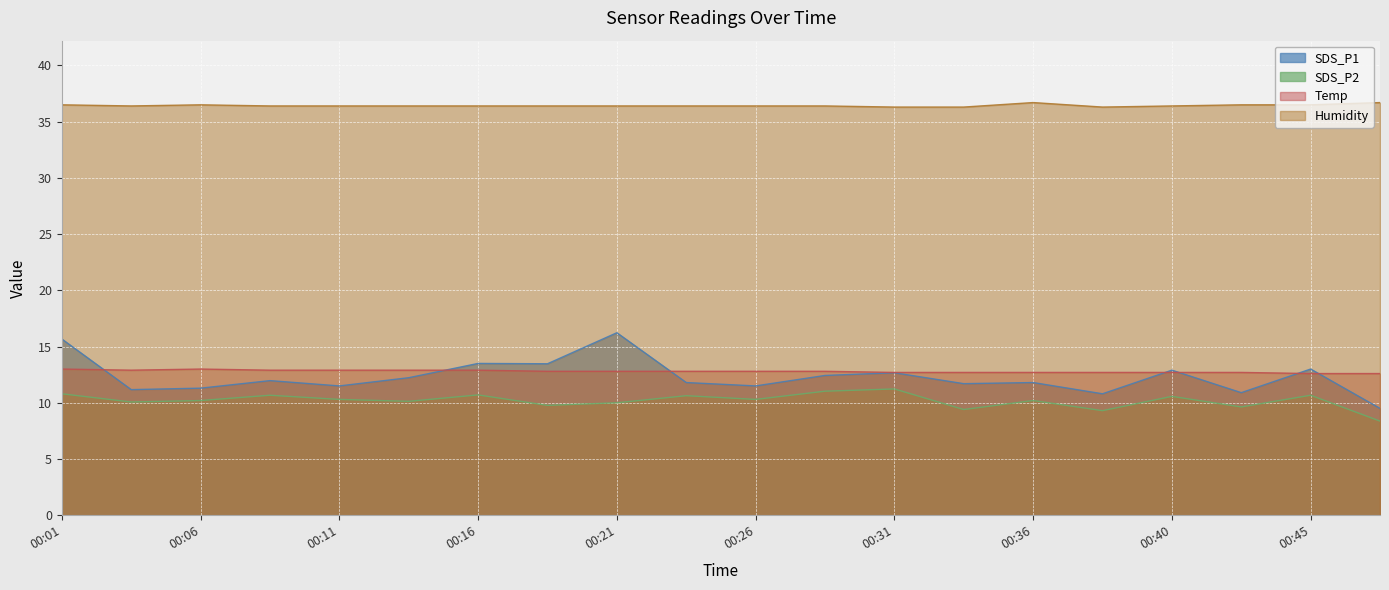

True or false: SDS_P1 and Temp intersect in this chart.

True